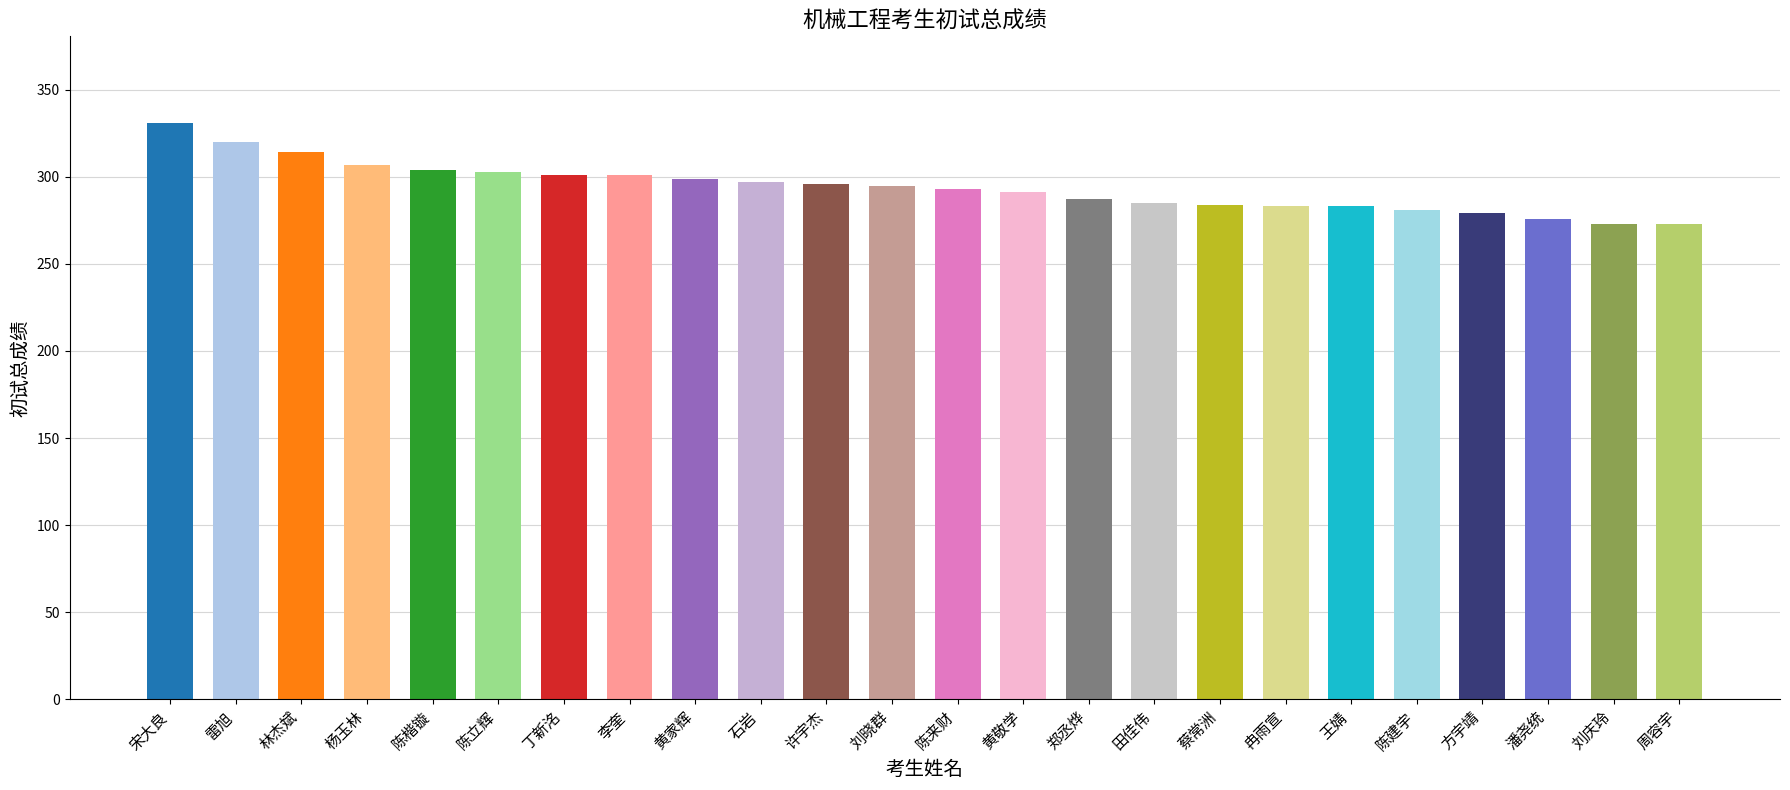

List the labels in order of value, smallest first.

刘庆玲, 周容宇, 潘尧统, 方宇靖, 陈建宇, 冉雨宣, 王婧, 蔡常洲, 田佳伟, 郑丞烨, 黄敬学, 陈来财, 刘晓群, 许宇杰, 石岩, 黄家辉, 丁新洺, 李奎, 陈立辉, 陈楷镟, 杨玉林, 林杰斌, 雷旭, 宋大良